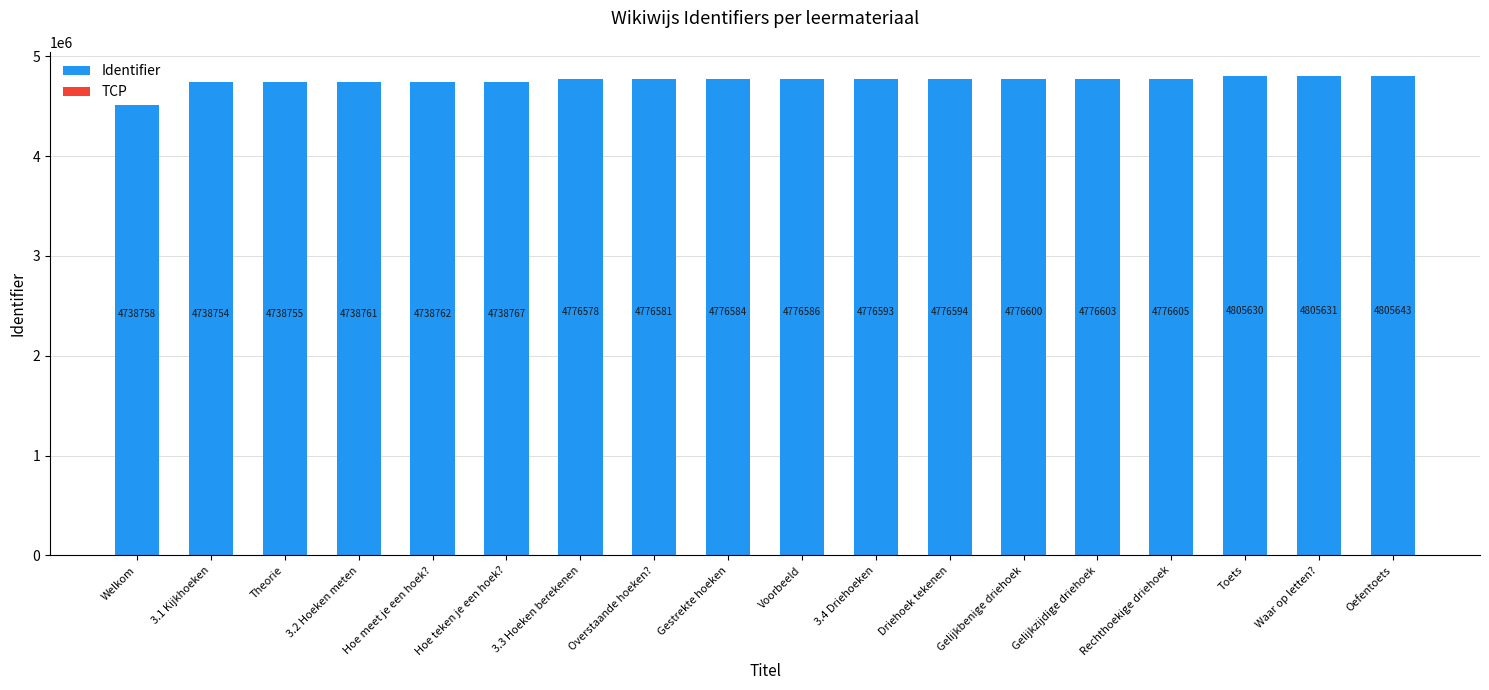

Rank the categories by value from highest to lowest.

Oefentoets, Waar op letten?, Toets, Rechthoekige driehoek, Gelijkzijdige driehoek, Gelijkbenige driehoek, Driehoek tekenen, 3.4 Driehoeken, Voorbeeld, Gestrekte hoeken, Overstaande hoeken?, 3.3 Hoeken berekenen, Hoe teken je een hoek?, Hoe meet je een hoek?, 3.2 Hoeken meten, Welkom, Theorie, 3.1 Kijkhoeken